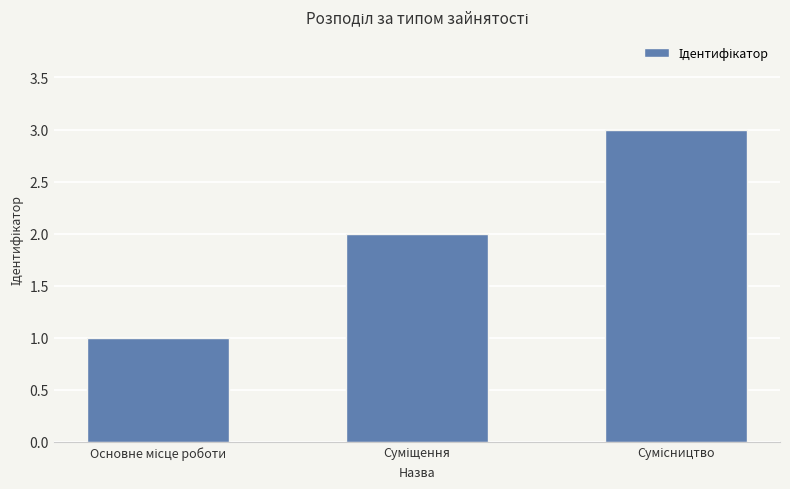

What is the maximum value shown in the chart?

3